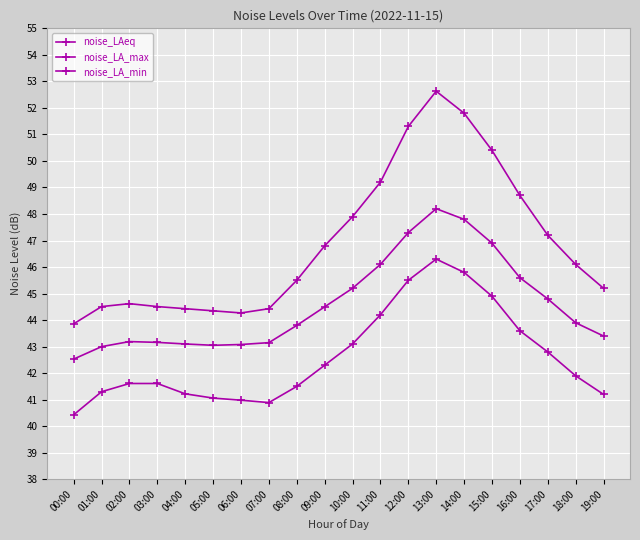

How many series are shown in this chart?

3